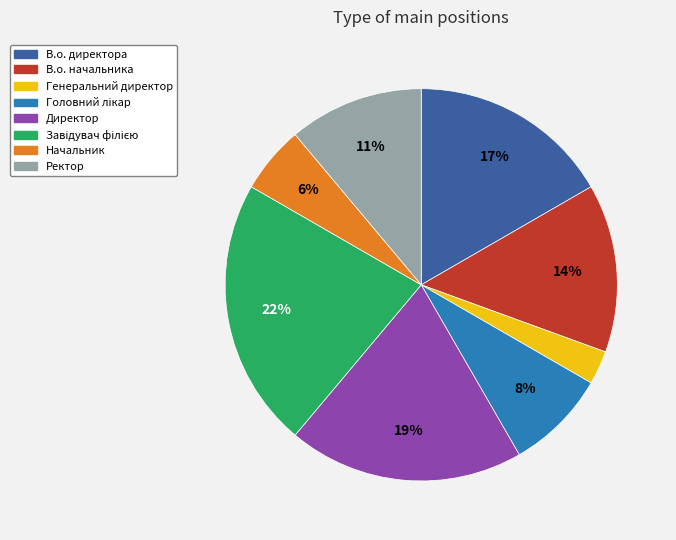

Which category has the smallest portion of the pie?

Генеральний директор